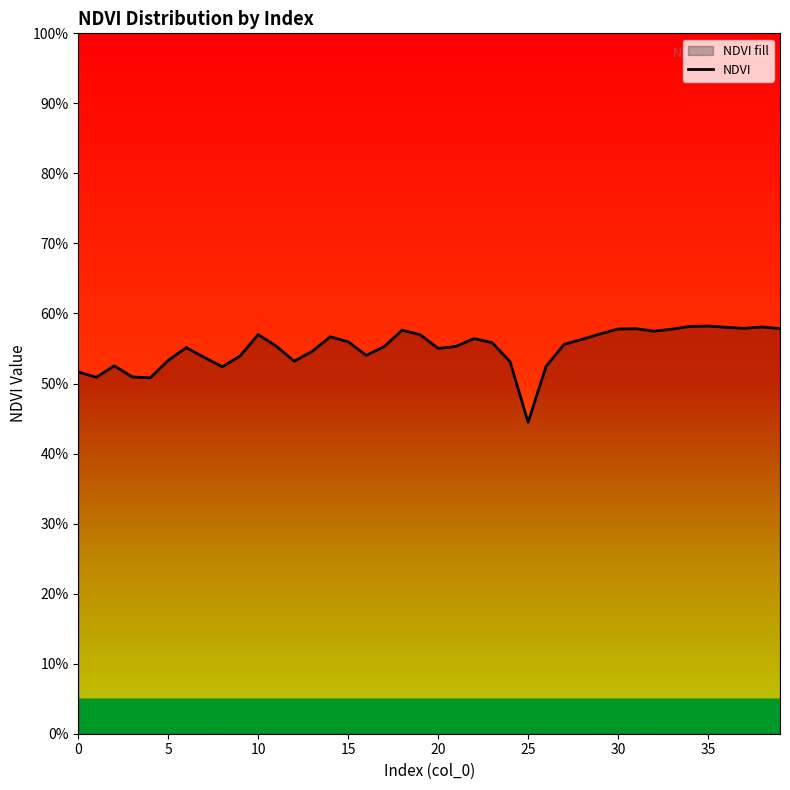

How many lines are shown in the chart?

1